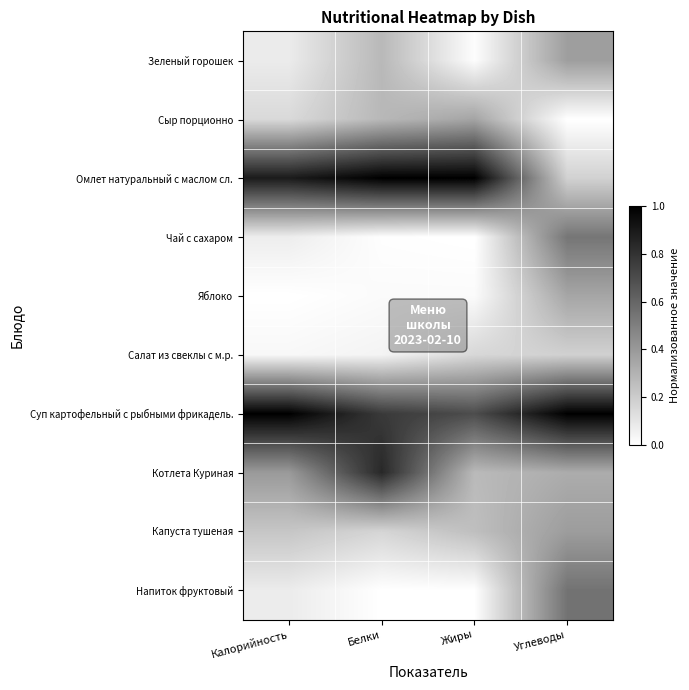

Which series has the largest total across all categories?

Суп картофельный с рыбными фрикадель.